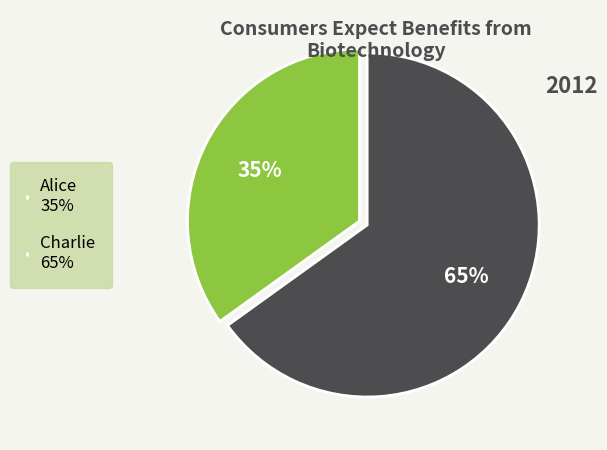

The Charlie slice represents 65% of the pie. True or false?

True